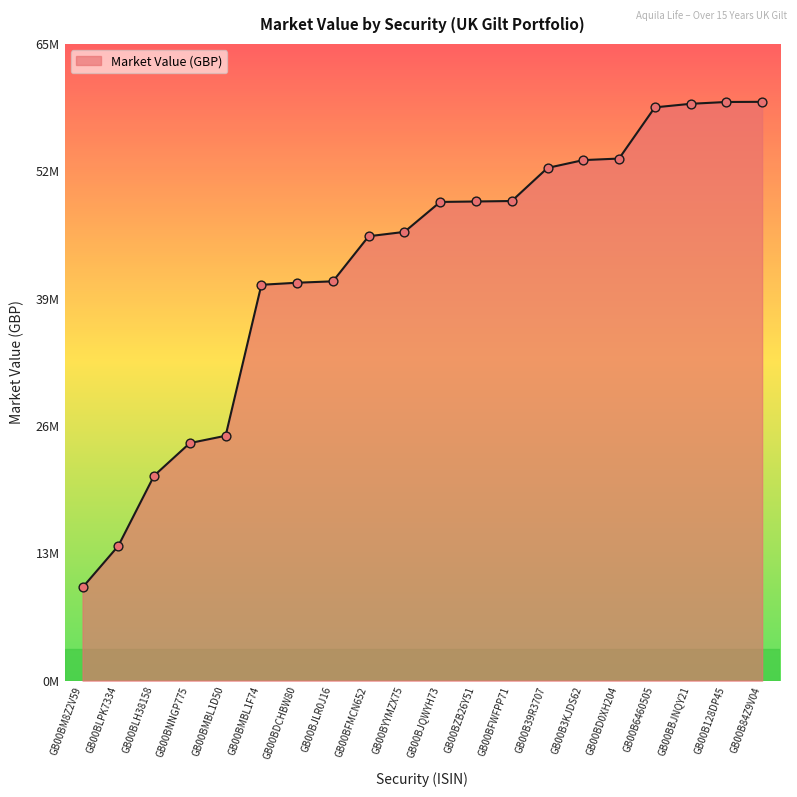

What is the ratio of the value at GB00BDCHBW80 to the value at GB00BFWFPP71?

0.8